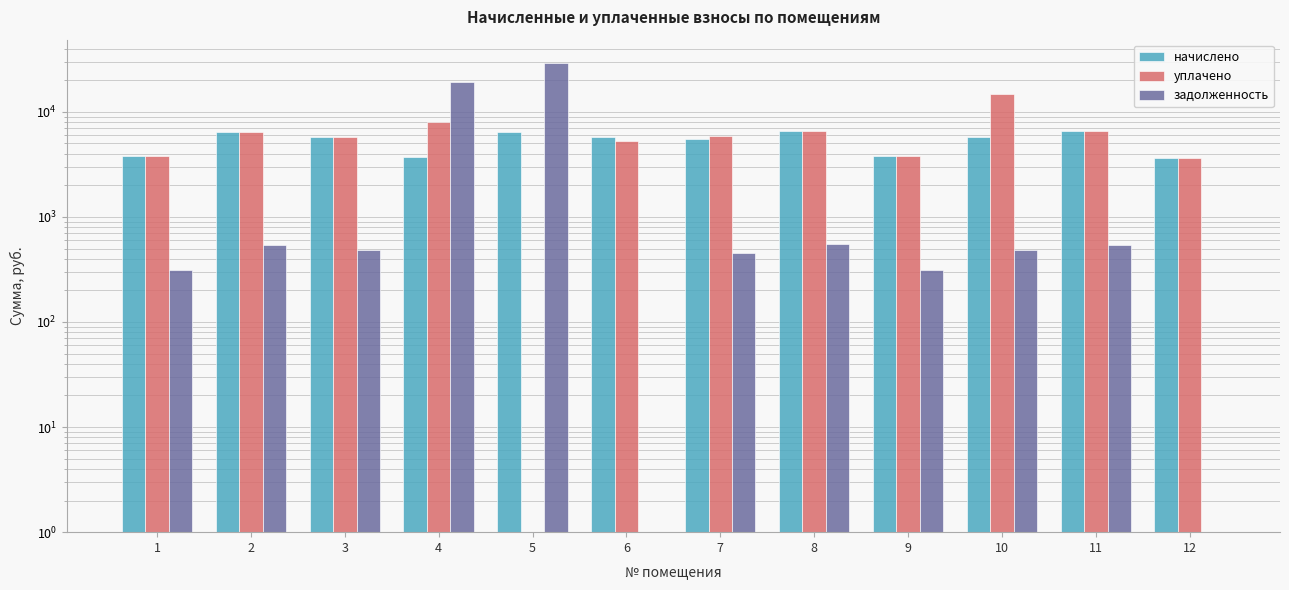

How many data points in задолженность are less than 484?

6